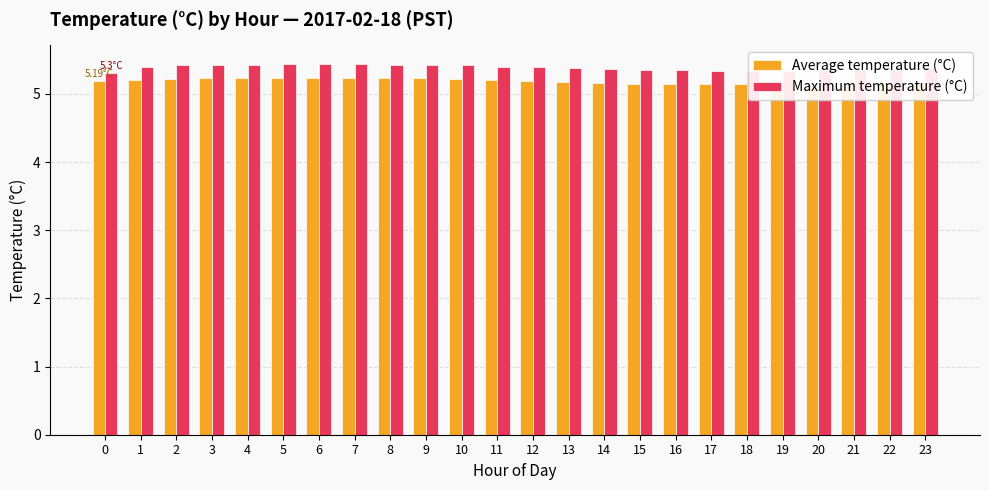

What is the value of the Maximum temperature (°C) bar at the 14th from the left?

5.4